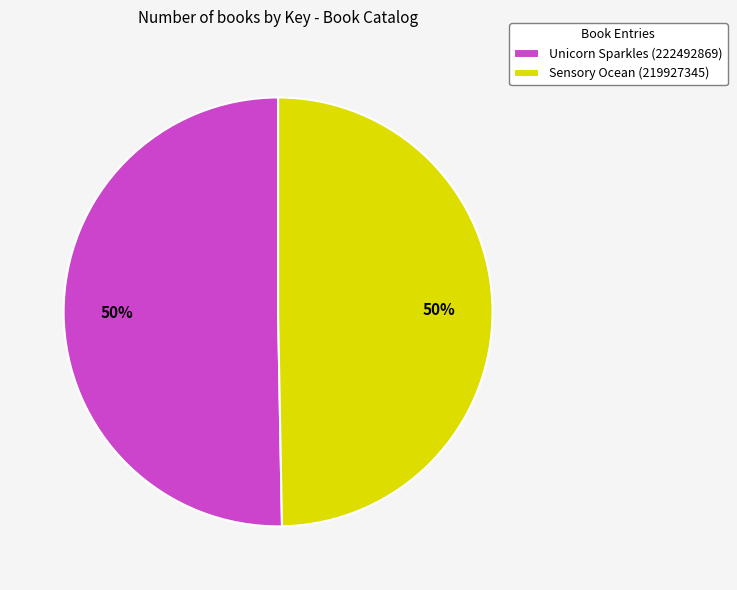

Is the sum of Unicorn Sparkles (222492869) and Sensory Ocean (219927345) greater than half?

Yes